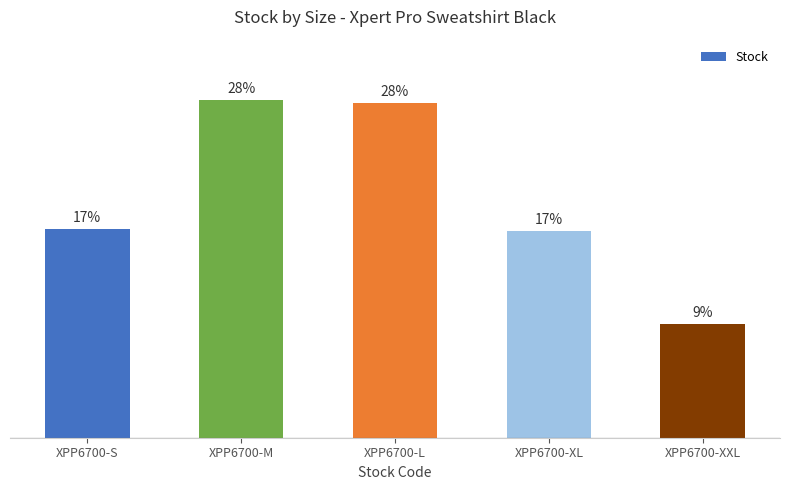

True or false: the data shows 71 at XPP6700-S.

False